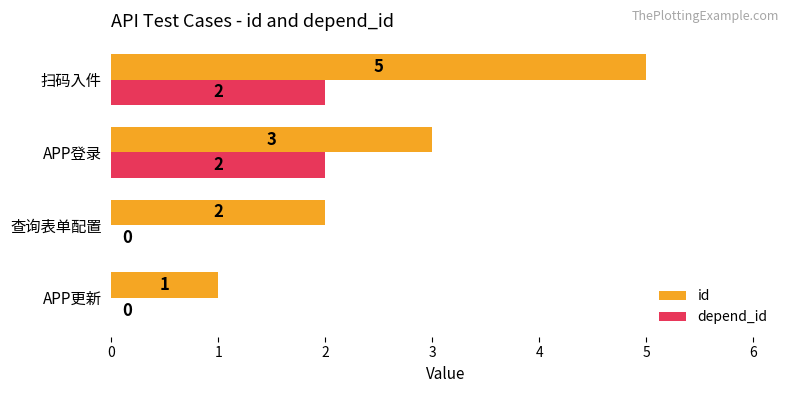

Read the id value at 扫码入件.

5